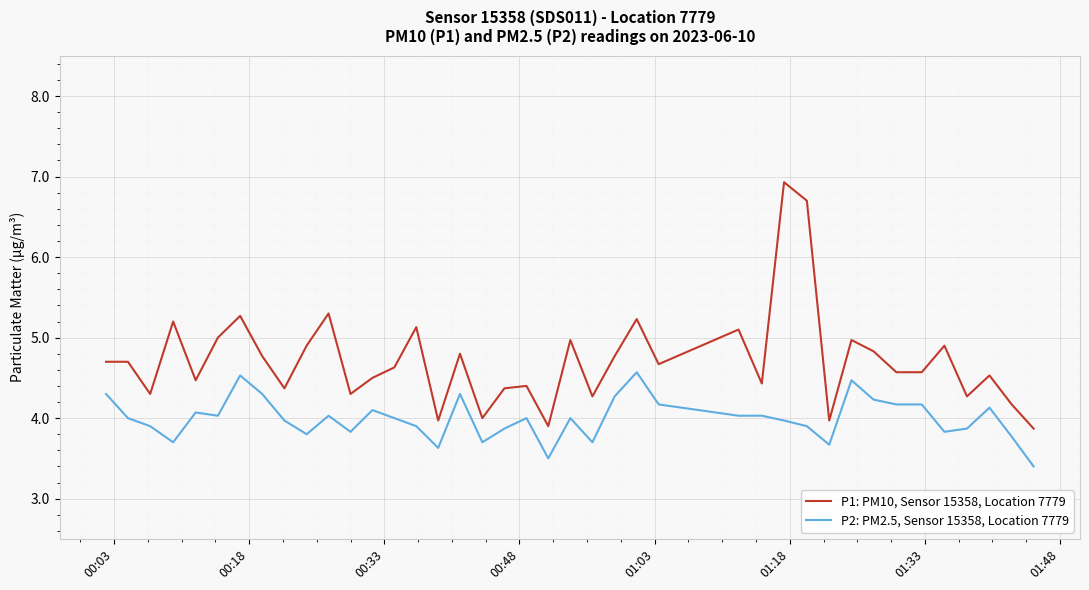

True or false: P1: PM10, Sensor 15358, Location 7779 and P2: PM2.5, Sensor 15358, Location 7779 cross at least once.

False